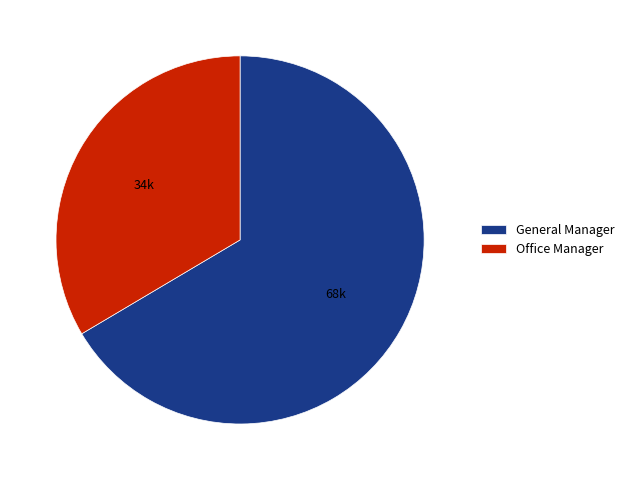

Which category has the smallest portion of the pie?

Office Manager